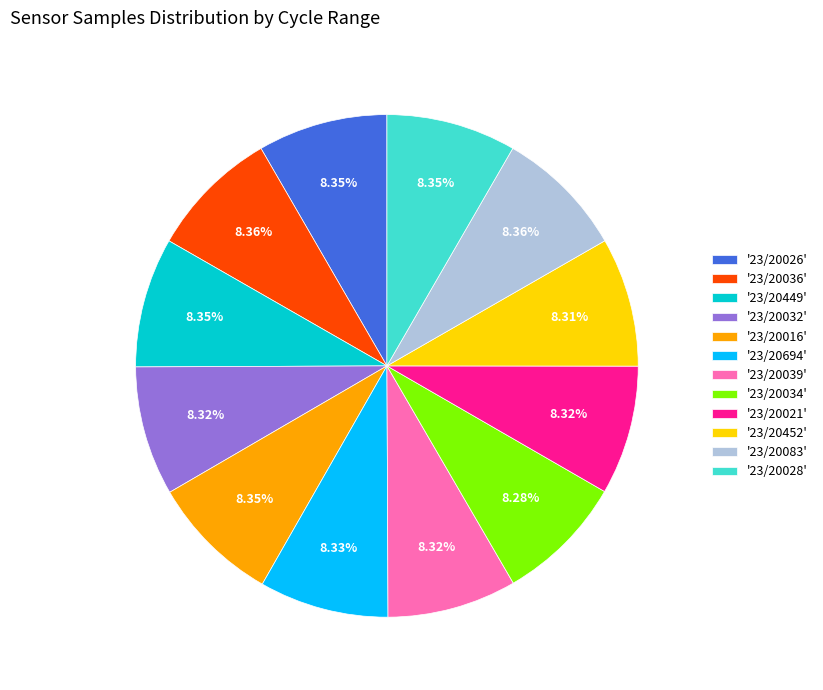

Does any single category account for the majority?

No